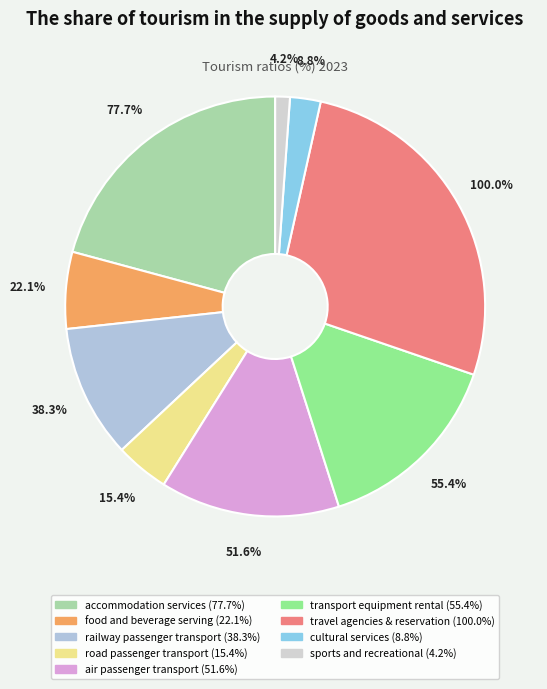

Rank the categories by value from lowest to highest.

sports and recreational, cultural services, road passenger transport, food and beverage serving, railway passenger transport, air passenger transport, transport equipment rental, accommodation services, travel agencies & reservation